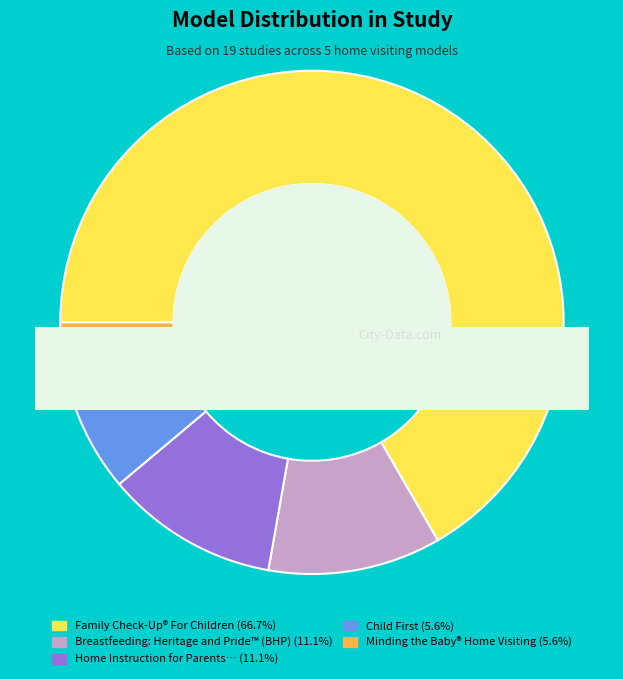

What percentage is the Family Check-Up® For Children slice, to the nearest percent?

67%